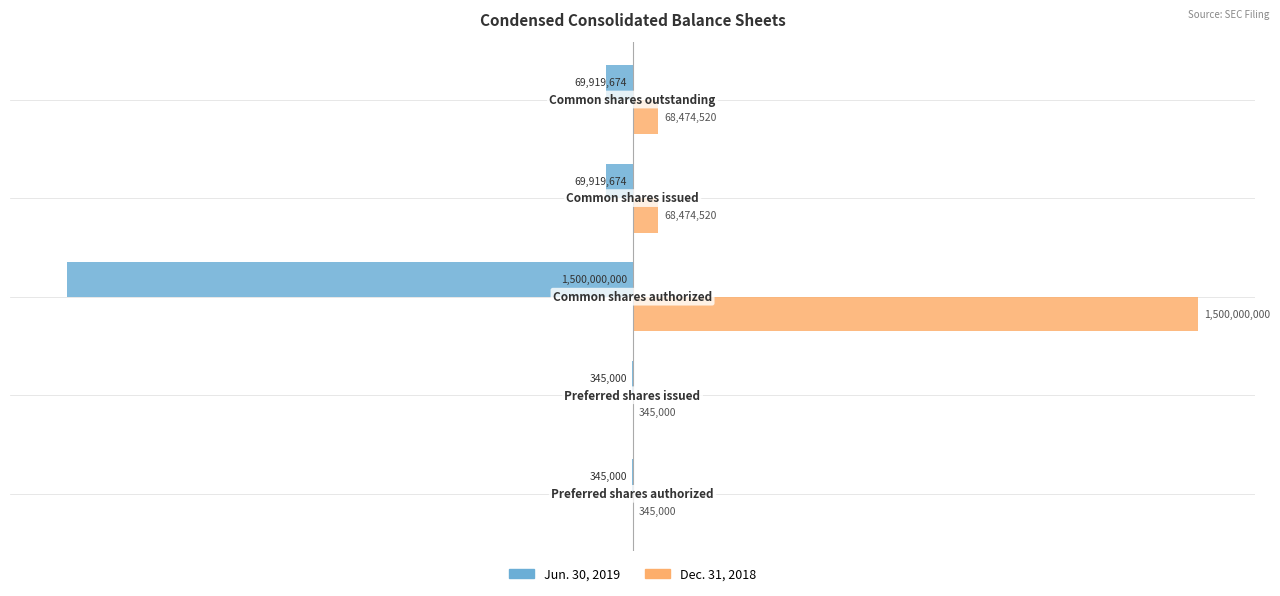

What is the maximum value for Jun. 30, 2019?

-345000